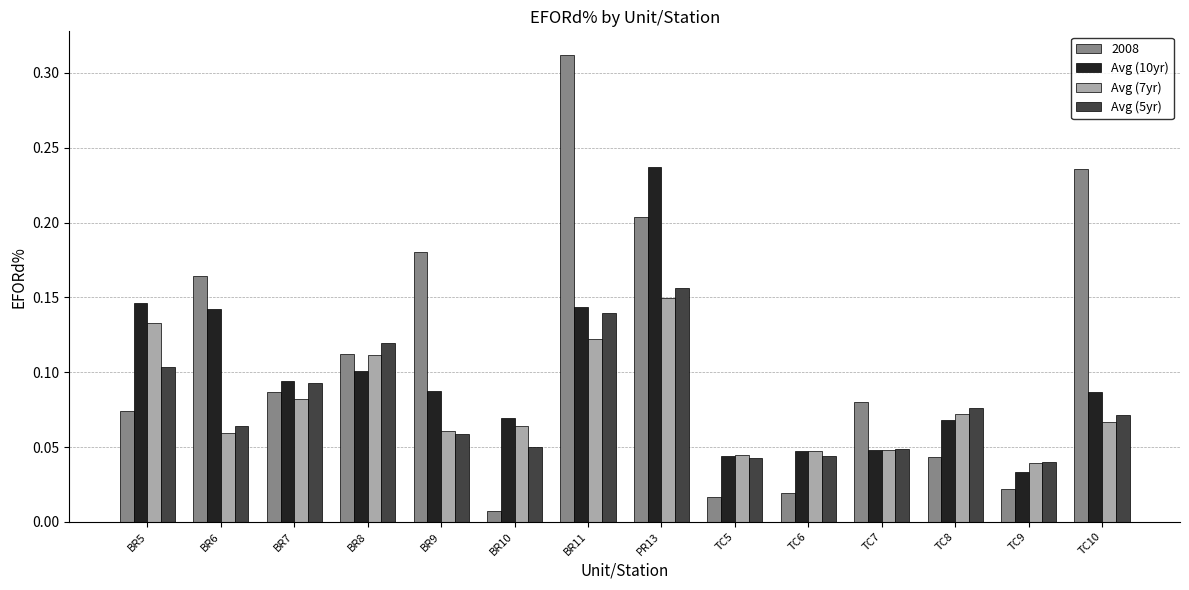

Which category has the lowest value across all series?

BR10